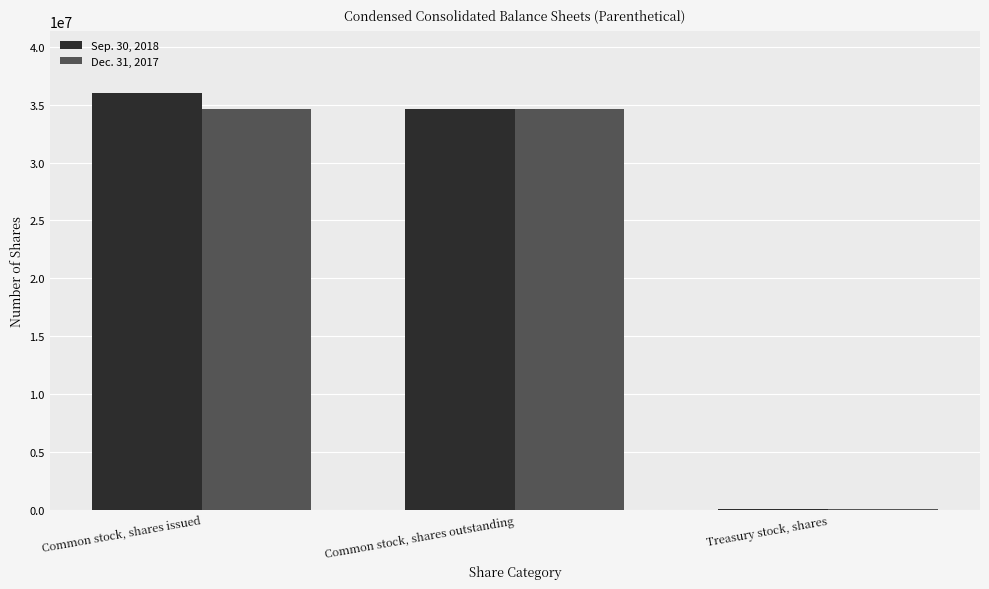

What is the total value across all series at Common stock, shares issued?

70642000